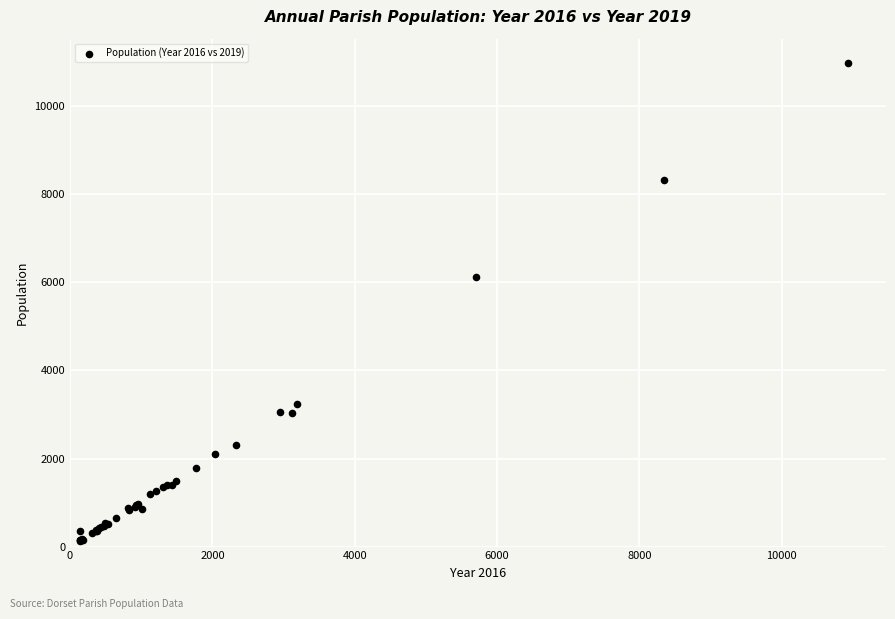

What Y value in the scatter plot is closest to 5559?

6129